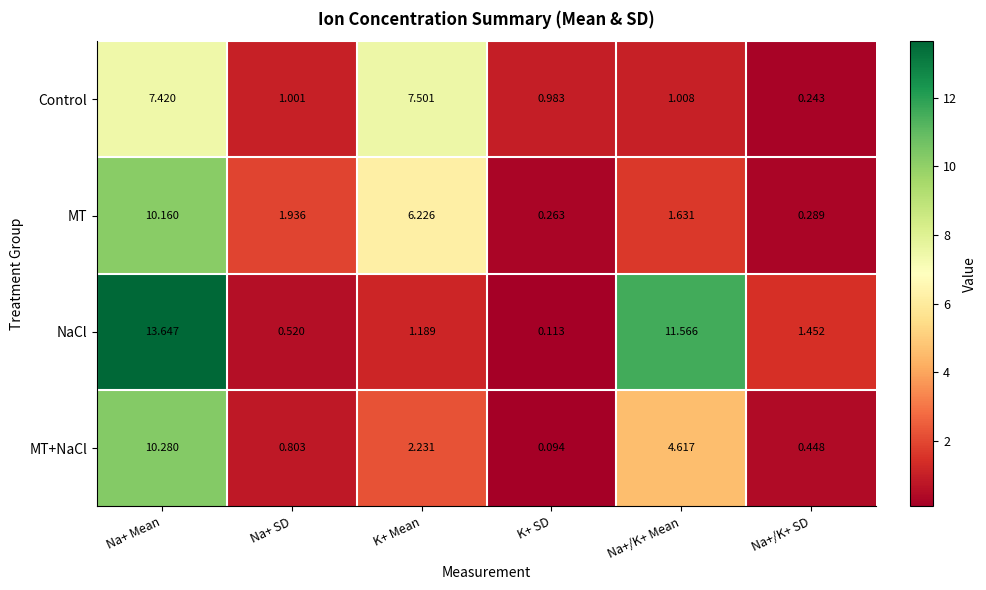

Where is NaCl nearest to the value 6?

Na+/K+ SD